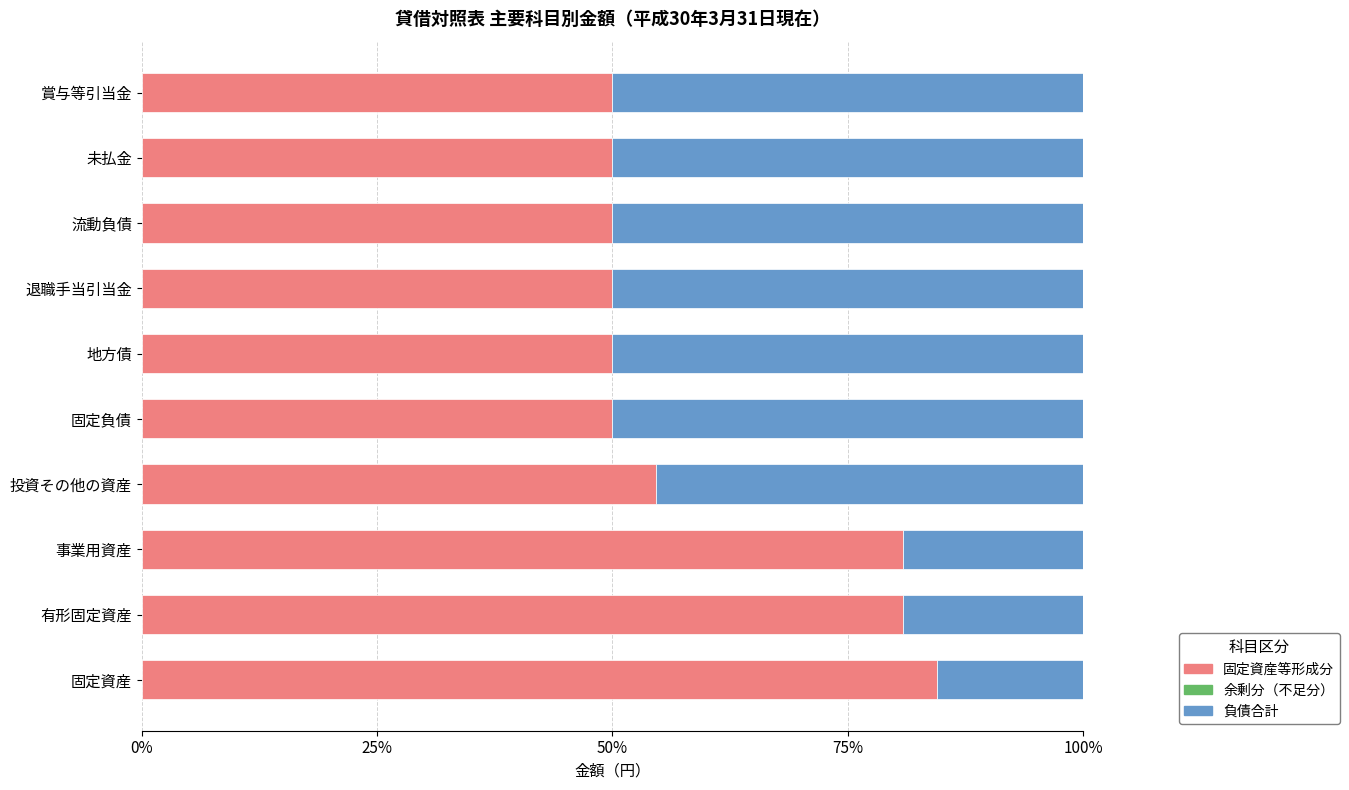

The value of 固定資産等形成分 at 固定負債 is 50.0. True or false?

True